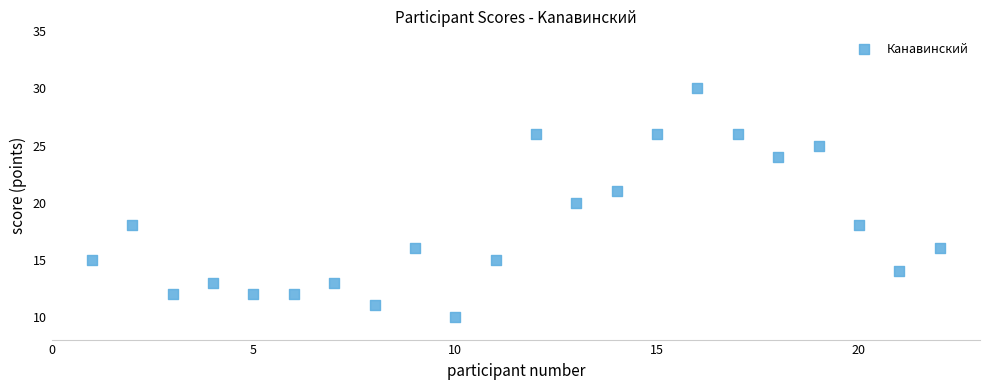

What is the range of X values (max minus min)?

21